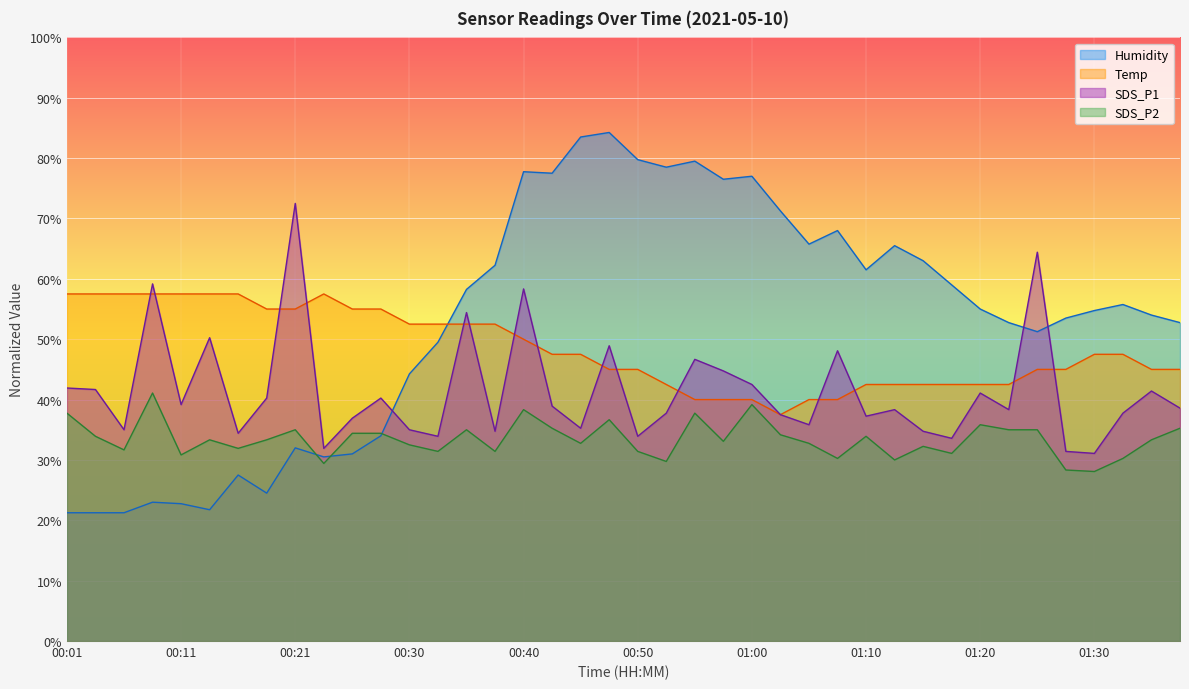

The SDS_P1 series shows 18.7 at 00:50. True or false?

False